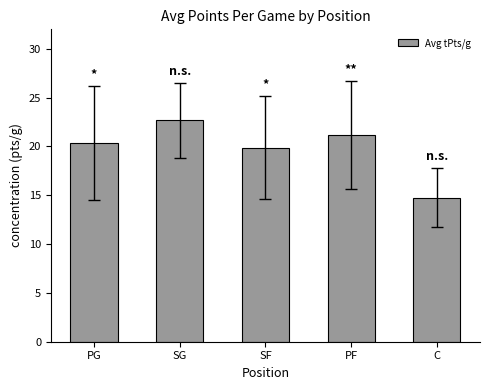

List the labels in order of value, smallest first.

C, SF, PG, PF, SG